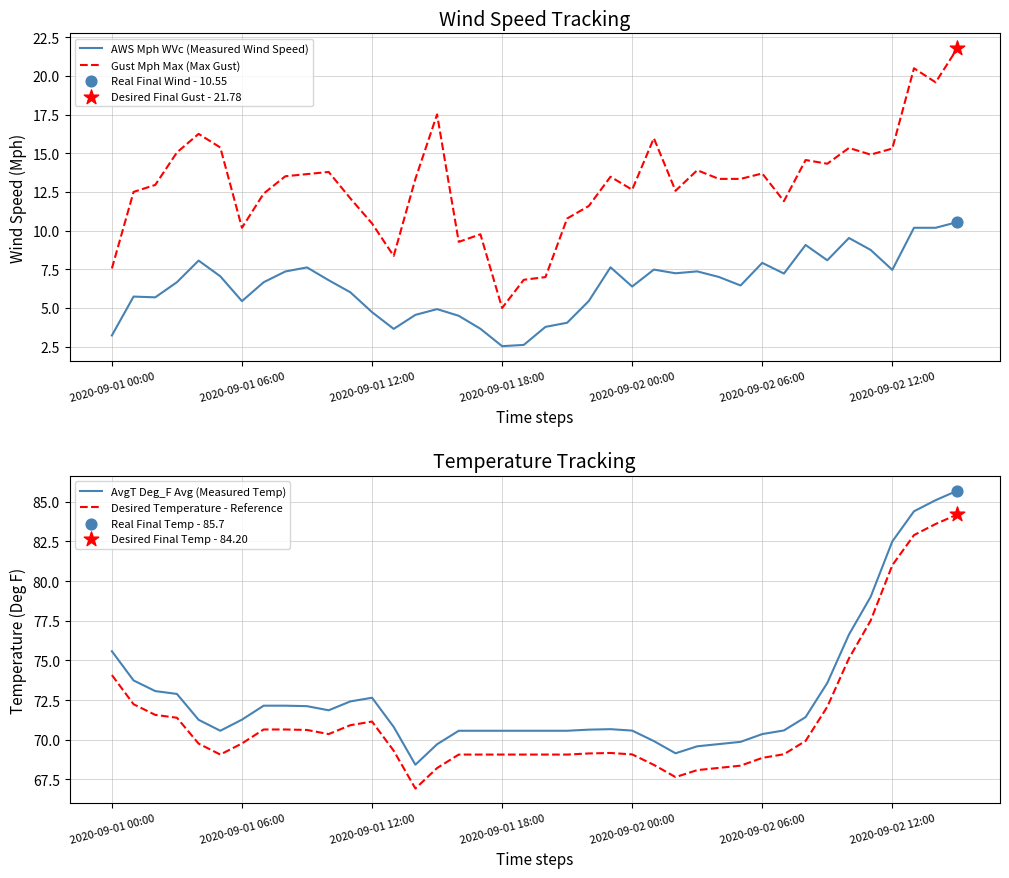

Is the value of Desired Temperature - Reference at 38 greater than the value of Gust Mph Max (Max Gust) at 31?

Yes